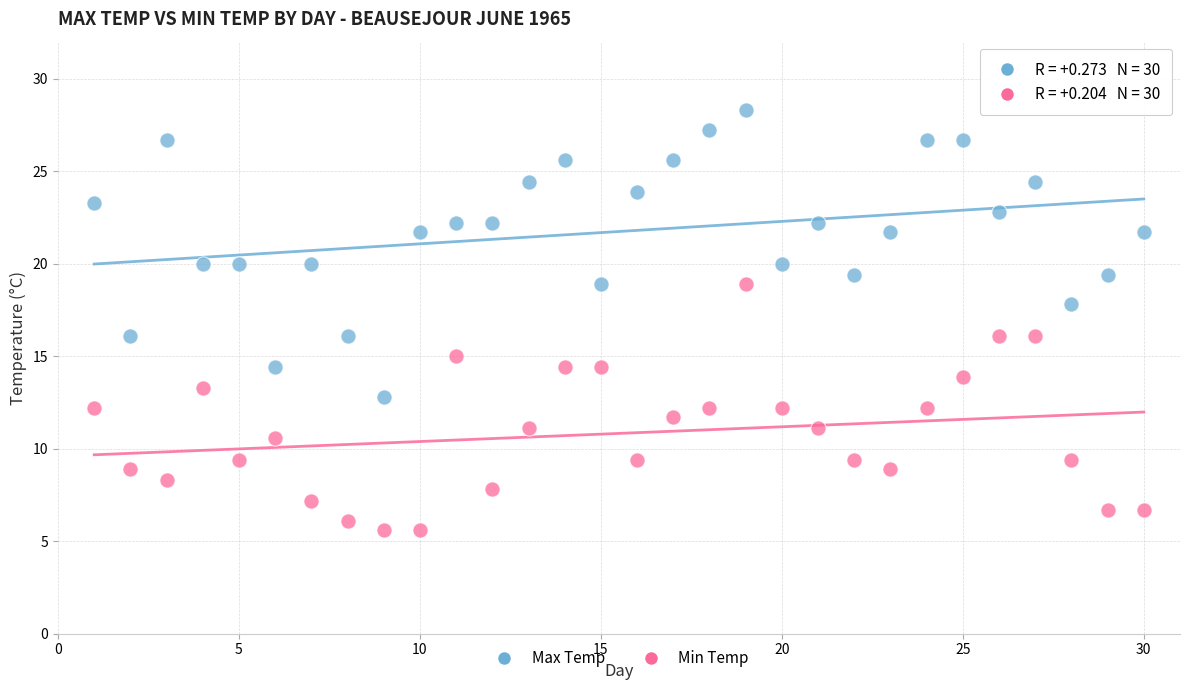

Which series reaches the minimum Y coordinate?

Min Temp